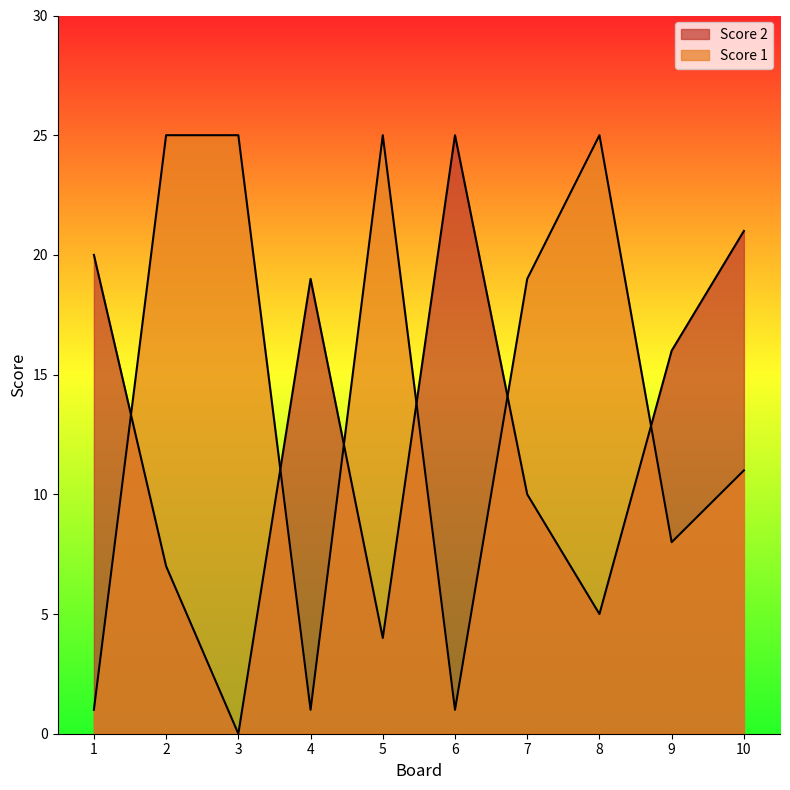

The value of Score 2 at 4 is 12. True or false?

False